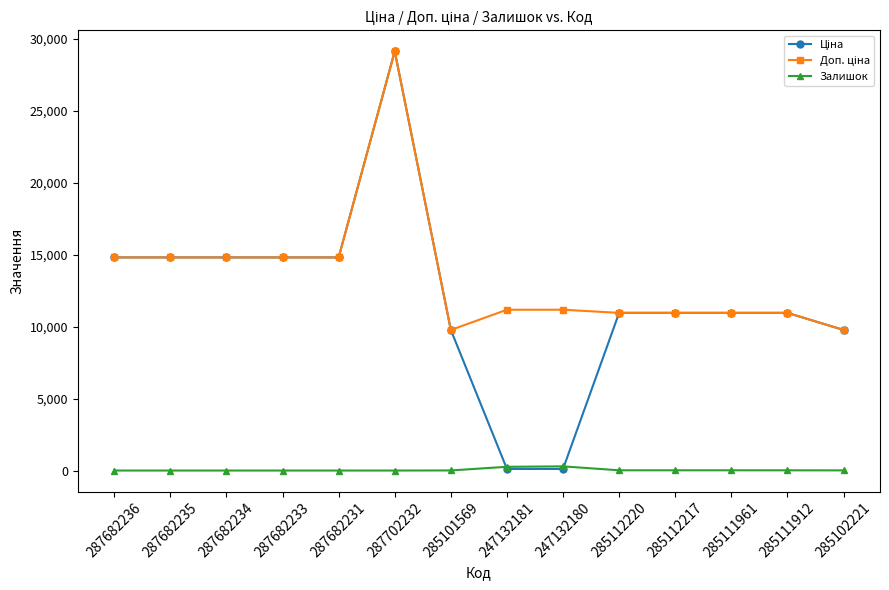

Which category has the highest value across all series?

287702232